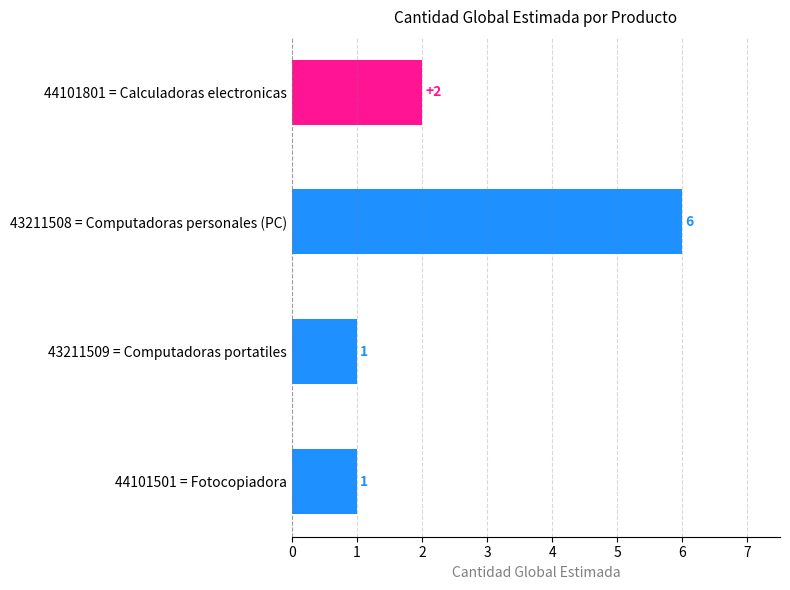

How many values are between 1 and 6?

4